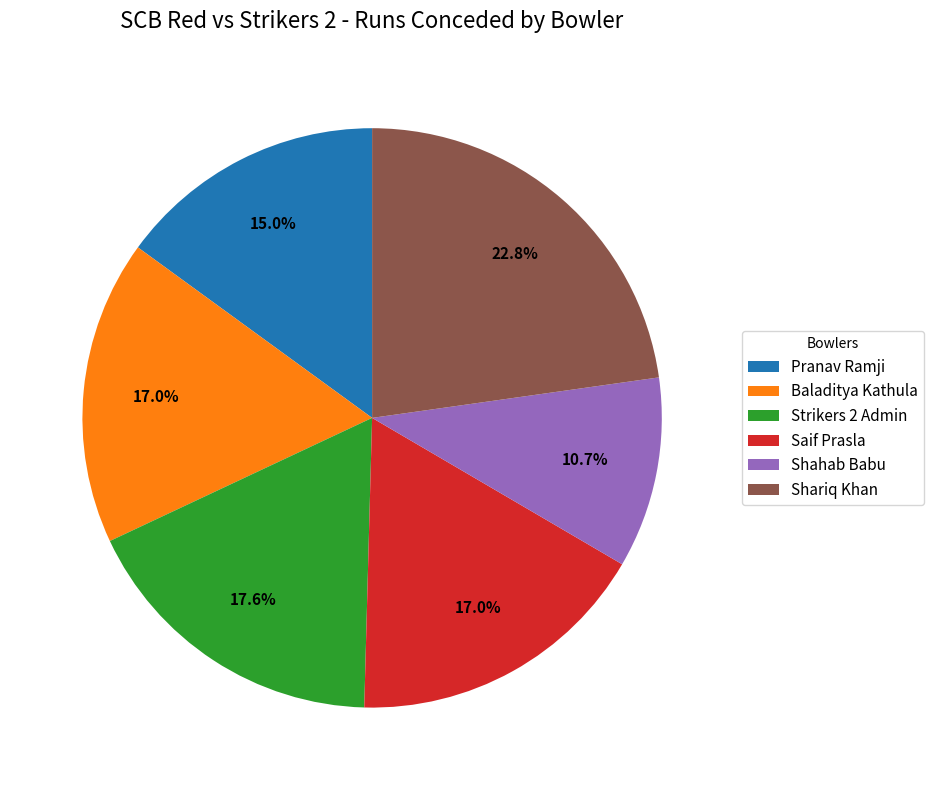

What percentage is the Saif Prasla slice, to the nearest percent?

17%